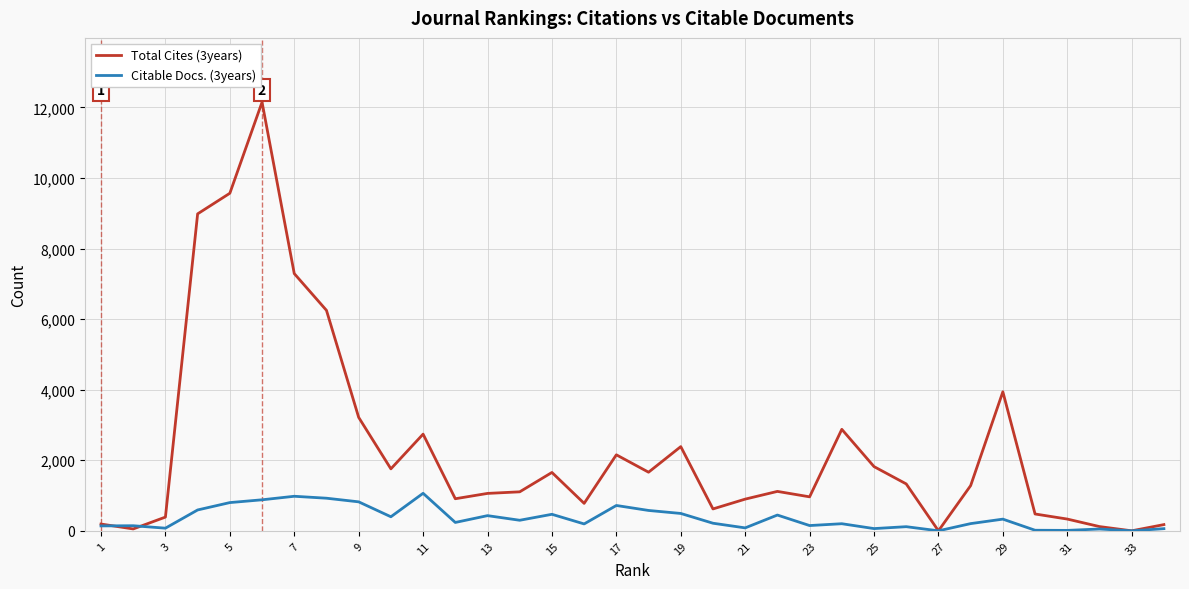

Rank the series by their average value, from lowest to highest.

Citable Docs. (3years), Total Cites (3years)